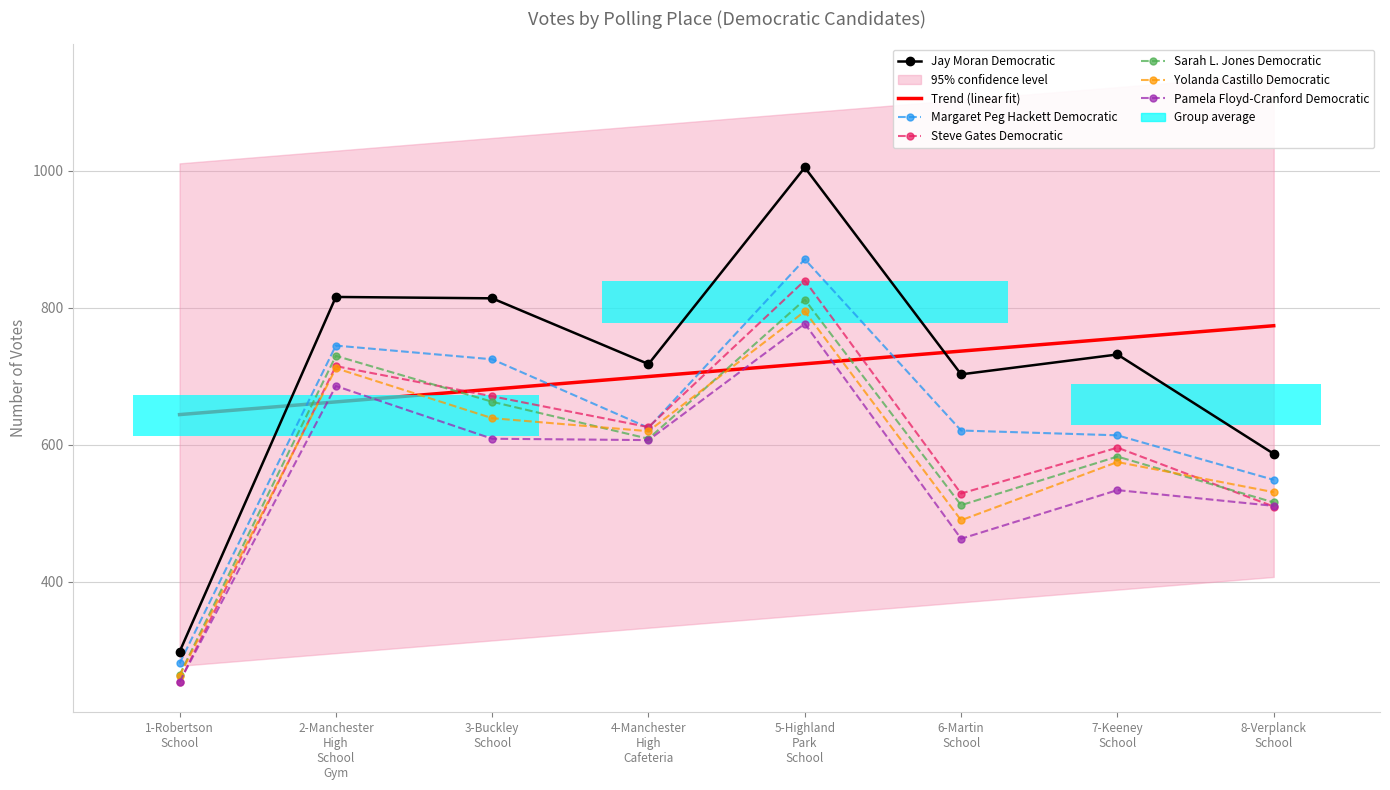

Reading right to left, what are all the values shown in this chart?

Jay Moran Democratic: 8-Verplanck School=587	7-Keeney School=732	6-Martin School=703	5-Highland Park School=1005	4-Manchester High Cafeteria=718	3-Buckley School=814	2-Manchester High School Gym=816	1-Robertson School=298
Margaret Peg Hackett Democratic: 8-Verplanck School=549	7-Keeney School=614	6-Martin School=621	5-Highland Park School=871	4-Manchester High Cafeteria=625	3-Buckley School=725	2-Manchester High School Gym=745	1-Robertson School=281
Steve Gates Democratic: 8-Verplanck School=510	7-Keeney School=596	6-Martin School=529	5-Highland Park School=840	4-Manchester High Cafeteria=626	3-Buckley School=671	2-Manchester High School Gym=715	1-Robertson School=254
Sarah L. Jones Democratic: 8-Verplanck School=516	7-Keeney School=583	6-Martin School=512	5-Highland Park School=812	4-Manchester High Cafeteria=609	3-Buckley School=663	2-Manchester High School Gym=730	1-Robertson School=264
Yolanda Castillo Democratic: 8-Verplanck School=531	7-Keeney School=575	6-Martin School=490	5-Highland Park School=795	4-Manchester High Cafeteria=620	3-Buckley School=639	2-Manchester High School Gym=712	1-Robertson School=263
Pamela Floyd-Cranford Democratic: 8-Verplanck School=511	7-Keeney School=534	6-Martin School=463	5-Highland Park School=777	4-Manchester High Cafeteria=607	3-Buckley School=609	2-Manchester High School Gym=686	1-Robertson School=254